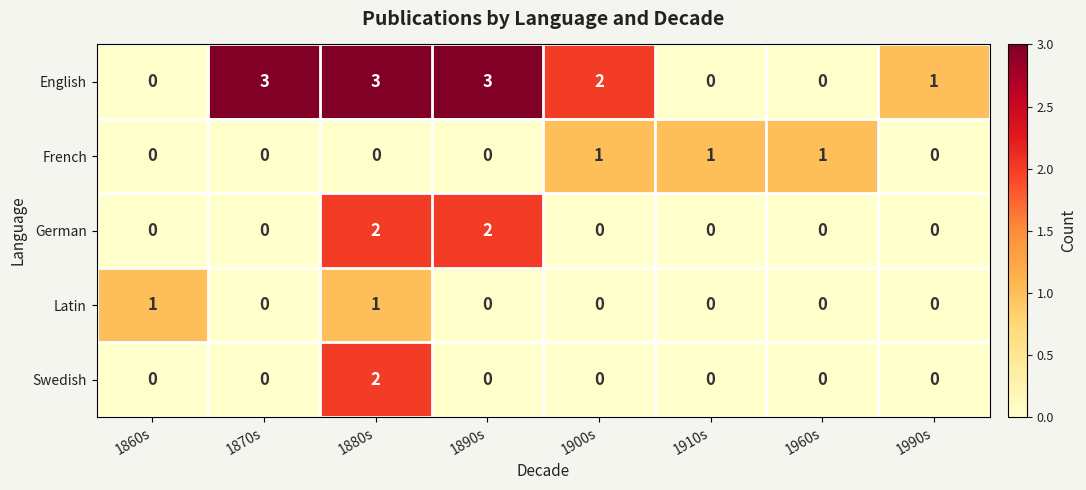

What is the difference between the second highest and minimum values in the English series?

3